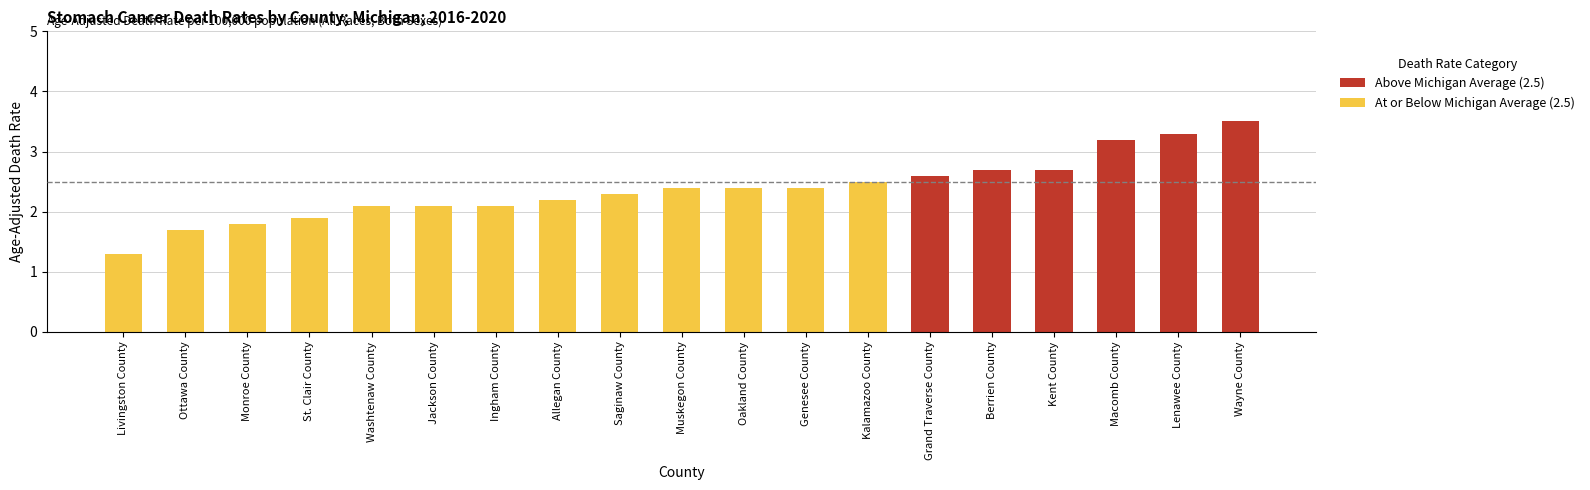

At how many categories does at least one series exceed 1?

19